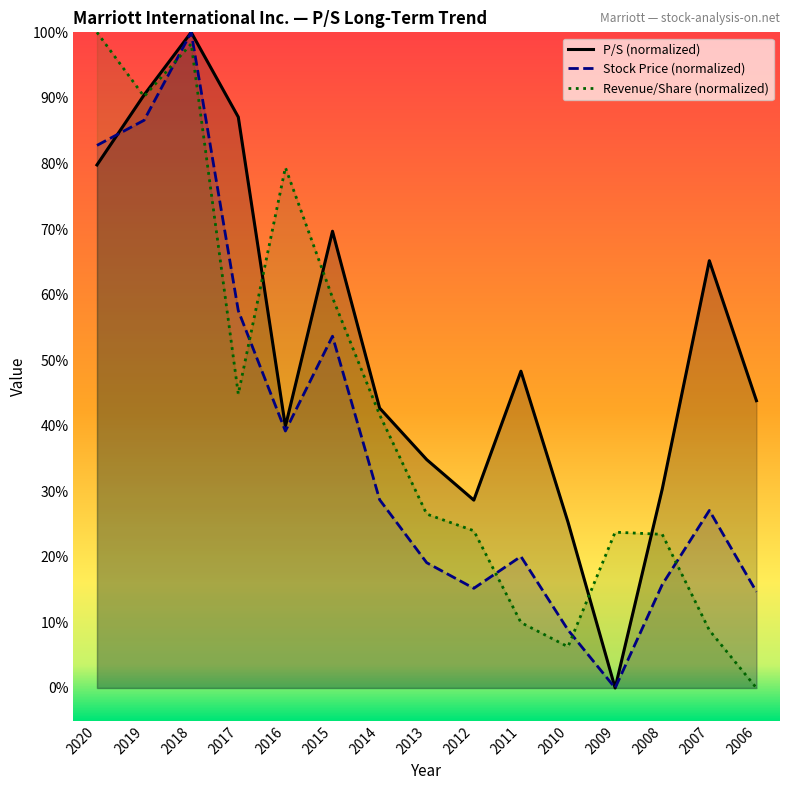

How many categories are shown in the chart?

15